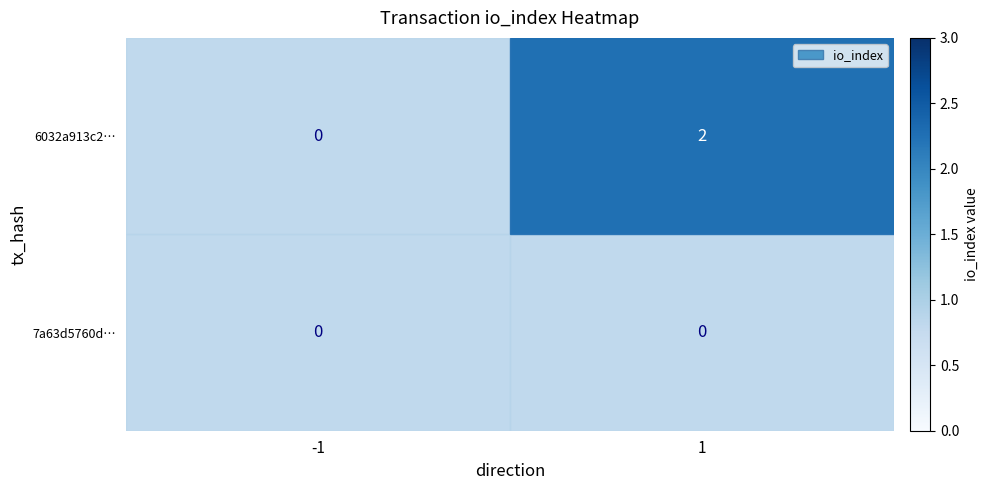

Count the number of data series in this chart.

2